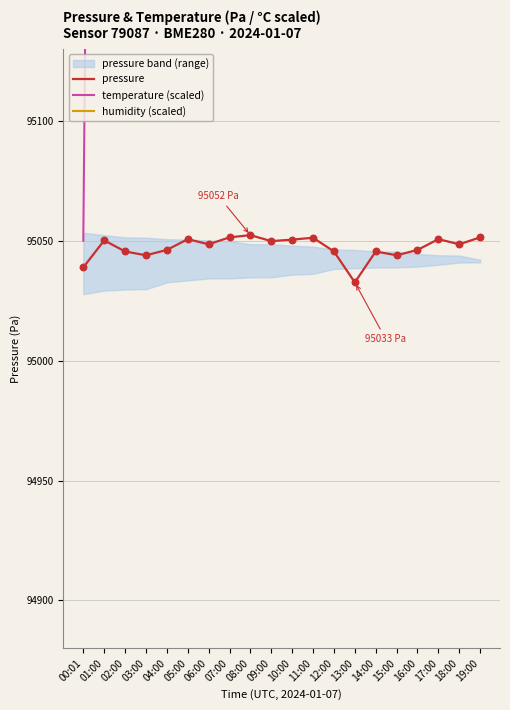

At which category is the sum across all series the highest?

06:00